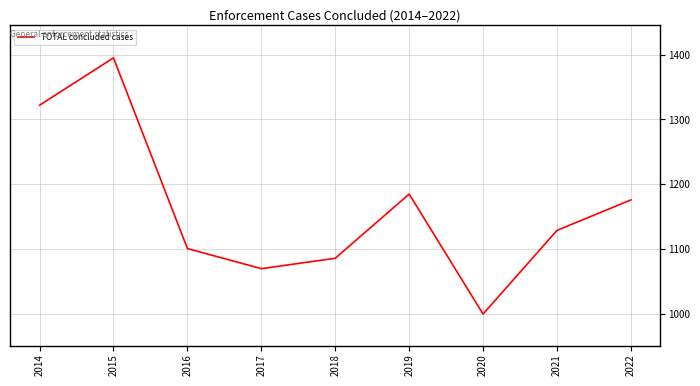

Reading right to left, list all the values displayed in this chart.

1176	1129	1000	1185	1086	1070	1101	1395	1322